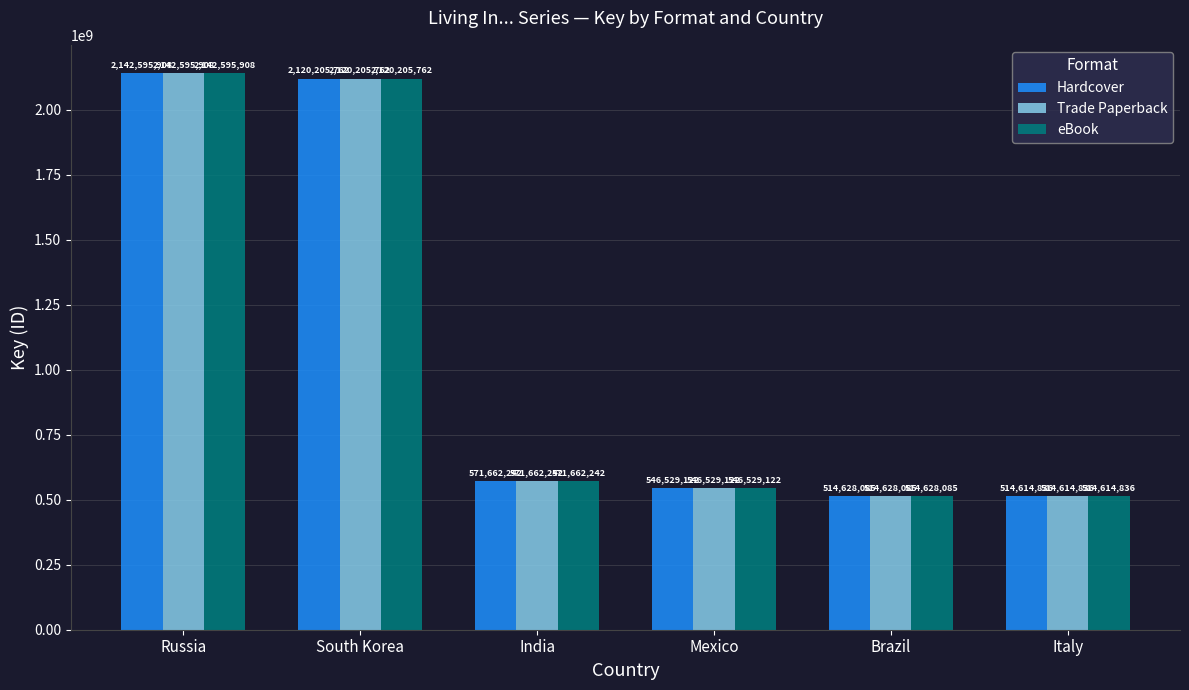

What is the smallest value displayed?

514614836